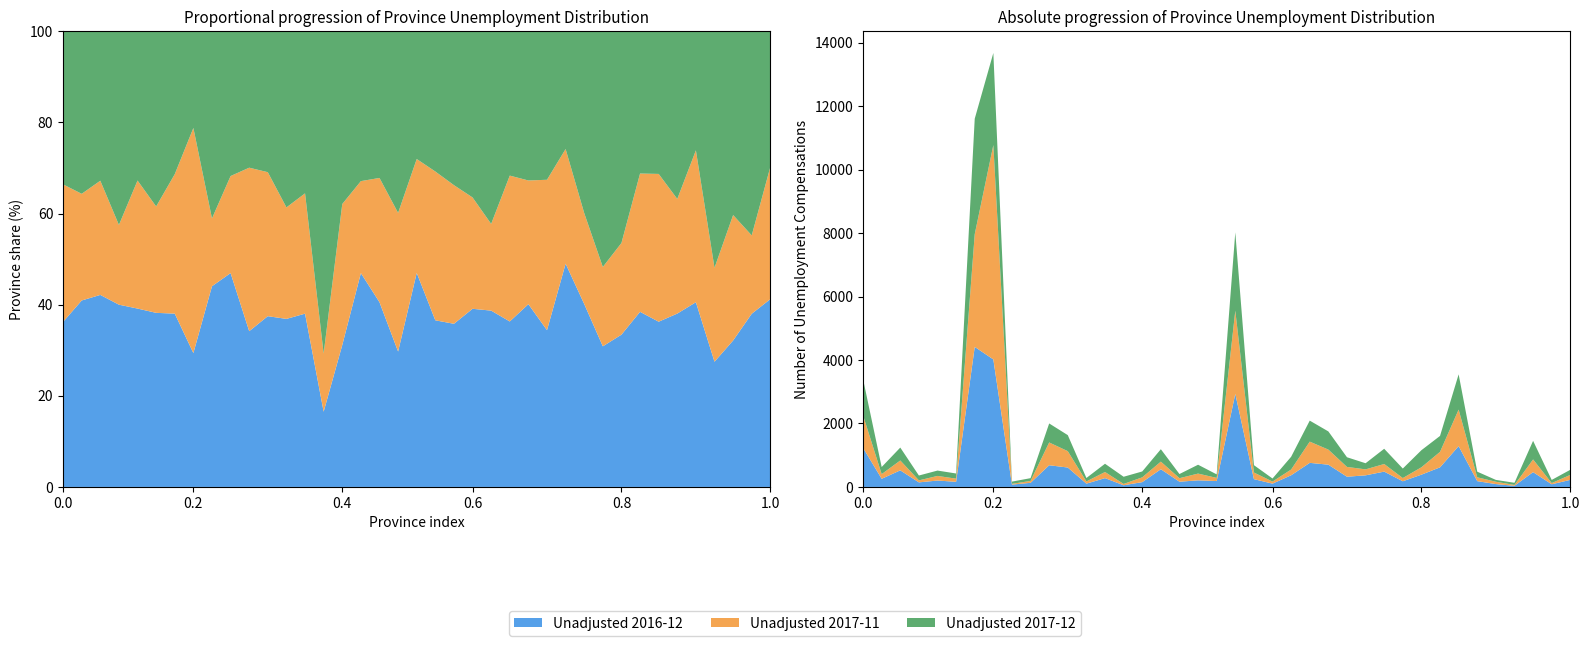

Reading left to right, transcribe all the data shown in this chart.

Unadjusted 2016-12: 1231	257	523	144	202	162	4414	4019	74	130	684	612	104	278	53	152	558	165	208	186	2934	246	104	368	759	702	322	366	483	179	387	618	1287	183	90	36	467	84	223
Unadjusted 2017-11: 1026	147	311	63	145	99	3552	6756	25	59	718	516	69	193	41	151	240	111	213	99	2620	209	65	181	669	475	309	188	240	101	233	488	1151	121	74	27	400	38	157
Unadjusted 2017-12: 1142	224	407	153	169	163	3639	2902	69	88	599	505	109	260	227	185	391	131	279	111	2469	232	97	402	662	573	305	193	480	300	538	502	1111	177	58	68	586	99	161